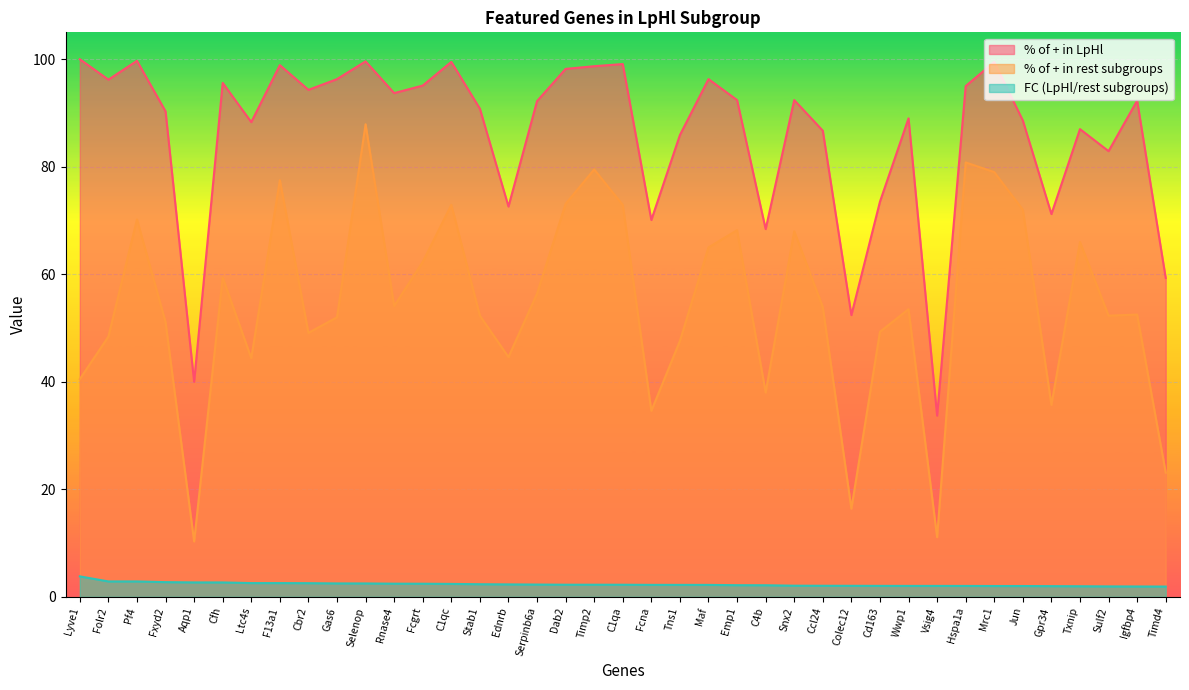

What is the difference between the highest and lowest values at Cfh?

92.9